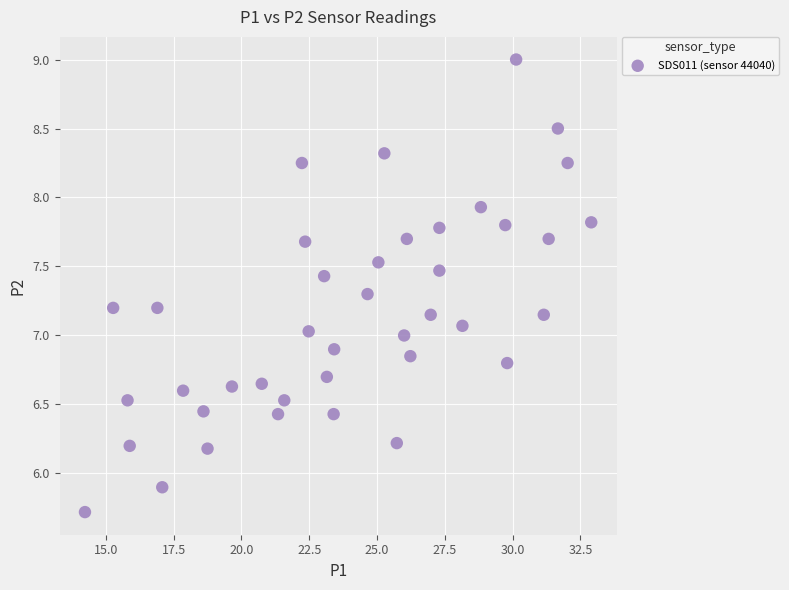

What is the range of X values (max minus min)?

18.7